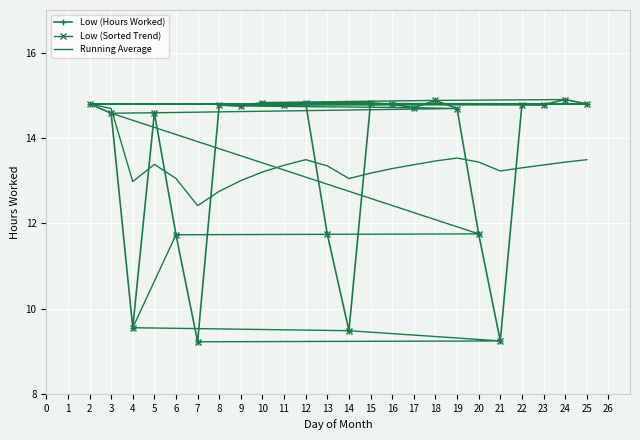

How many categories are shown in the chart?

24